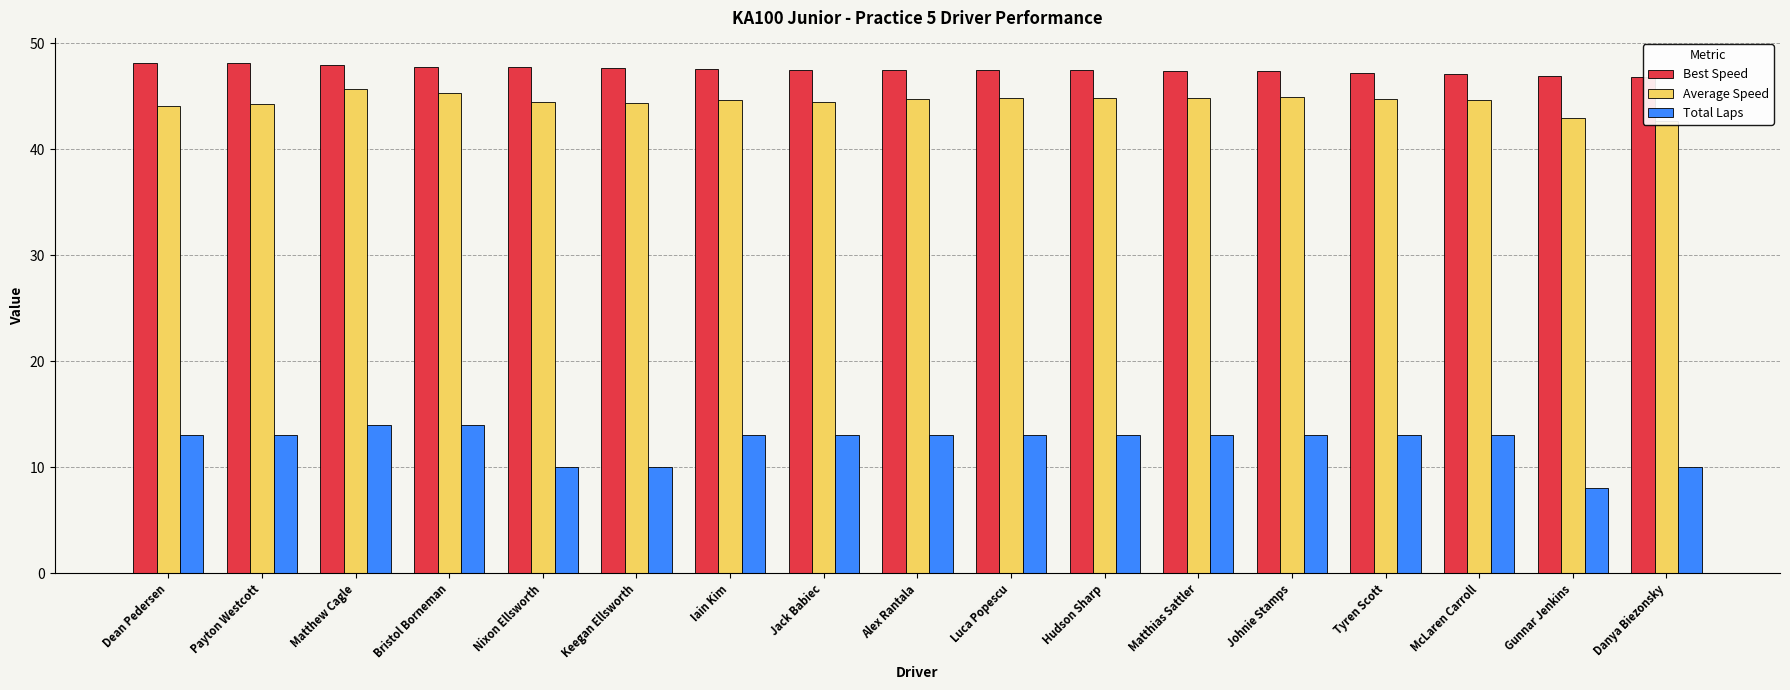

How many data points does each series have?

17